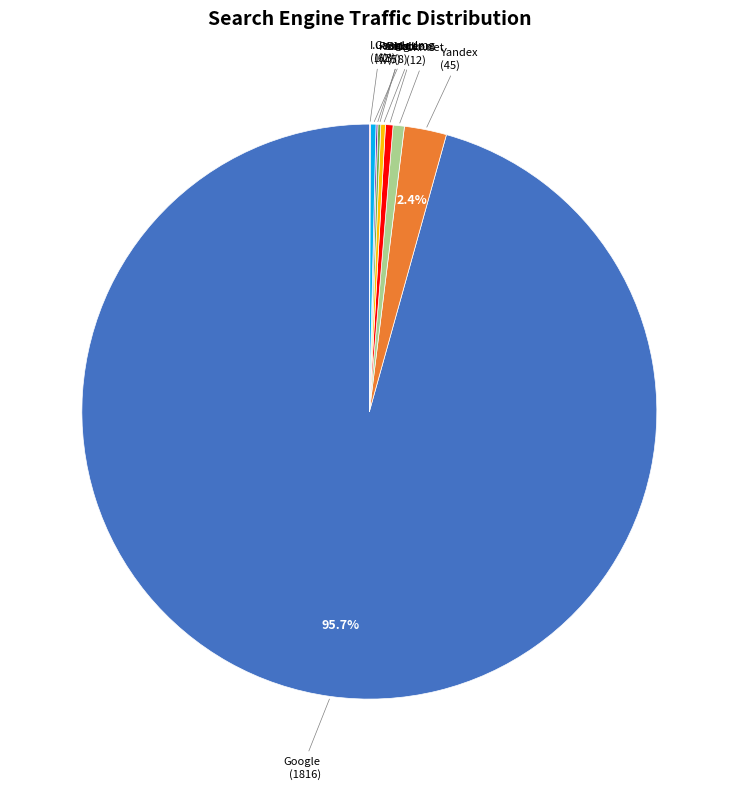

Is there a majority slice in this chart?

Yes